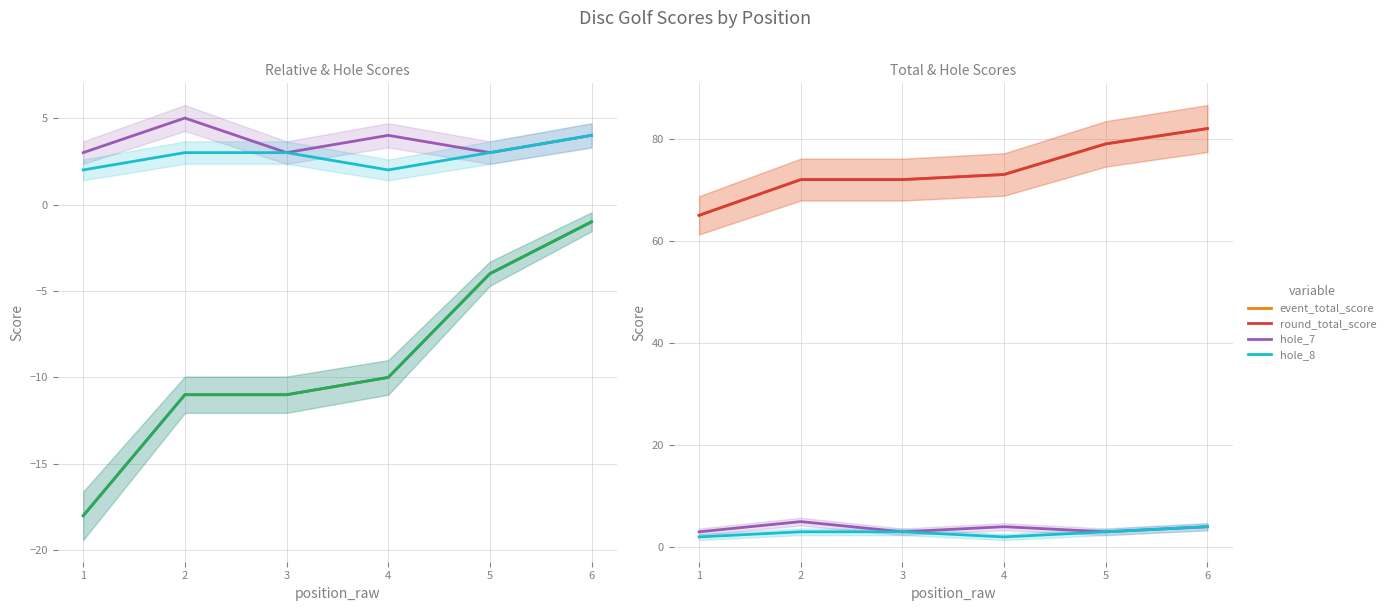

Reading right to left, extract all data points from this chart.

event_relative_score: 6=-1	5=-4	4=-10	3=-11	2=-11	1=-18
round_relative_score: 6=-1	5=-4	4=-10	3=-11	2=-11	1=-18
hole_7: 6=4	5=3	4=4	3=3	2=5	1=3
hole_8: 6=4	5=3	4=2	3=3	2=3	1=2
event_total_score: 6=82	5=79	4=73	3=72	2=72	1=65
round_total_score: 6=82	5=79	4=73	3=72	2=72	1=65